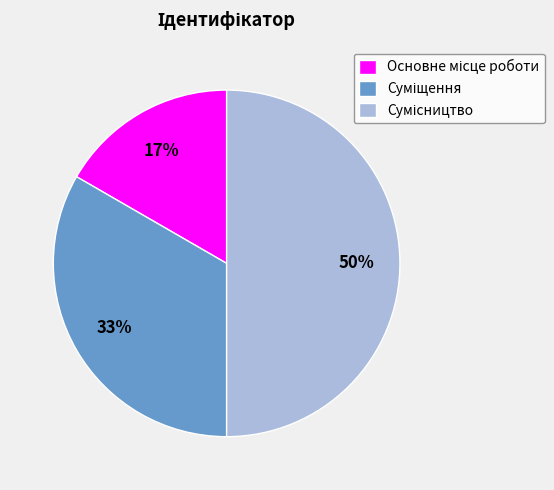

To the nearest percent, what is the average slice percentage?

33%